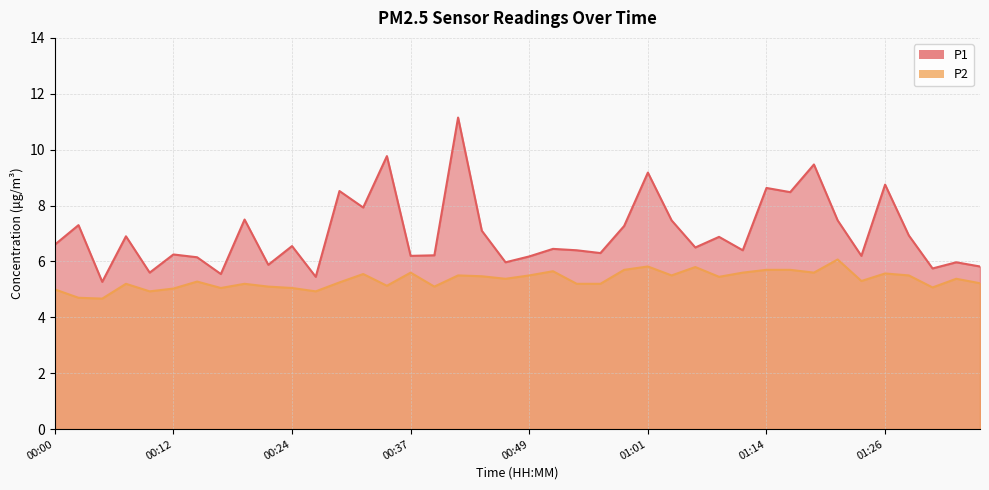

What is the value of the P2 point at the 31st from the left?

5.7